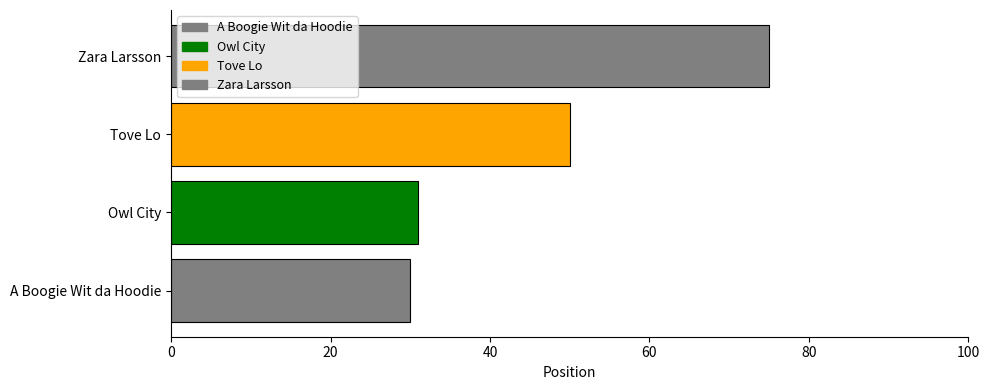

Approximately how many times larger is the value at Owl City compared to Zara Larsson?

0.4